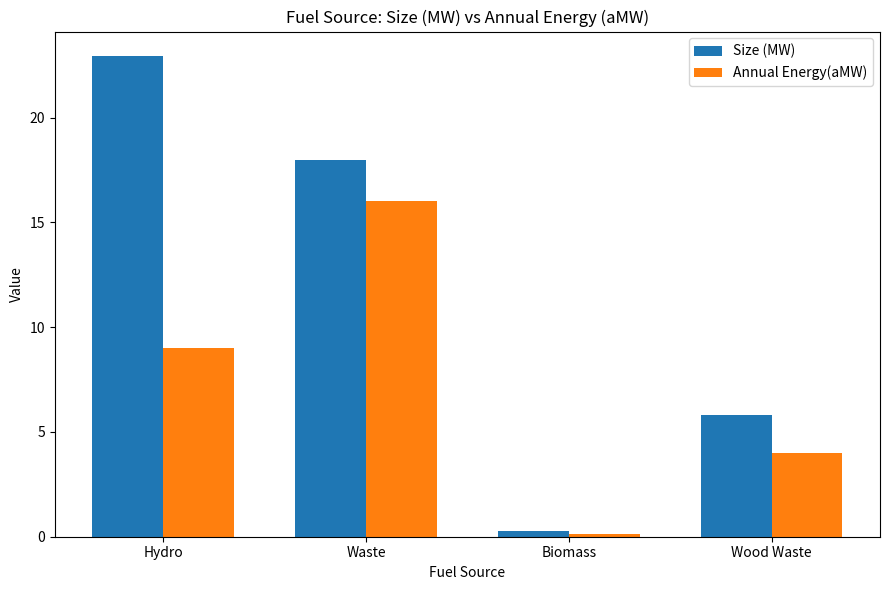

How many categories are shown in the chart?

4